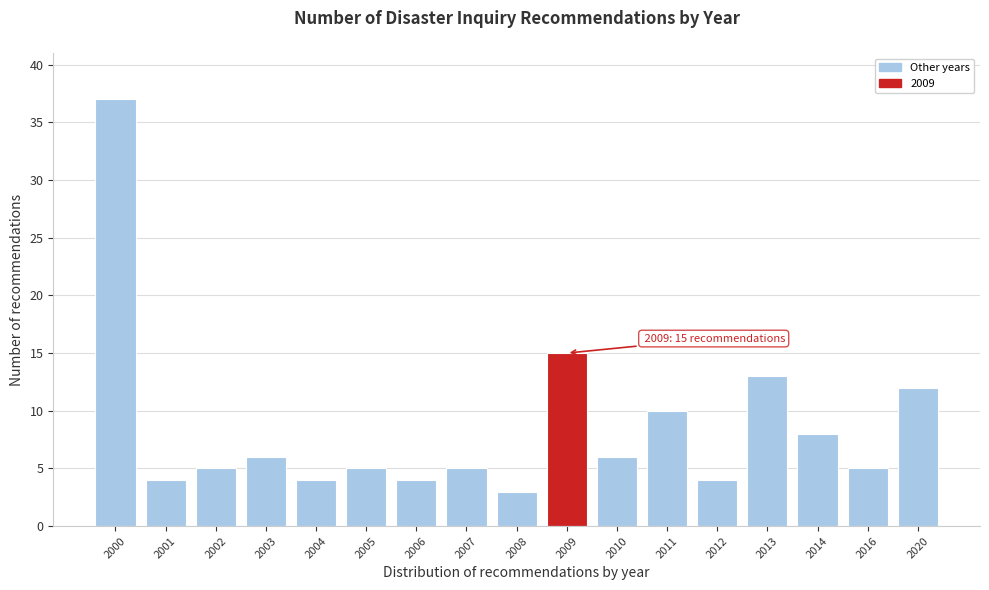

Reading left to right, what are all the values shown in this chart?

2000=37	2001=4	2002=5	2003=6	2004=4	2005=5	2006=4	2007=5	2008=3	2009=15	2010=6	2011=10	2012=4	2013=13	2014=8	2016=5	2020=12